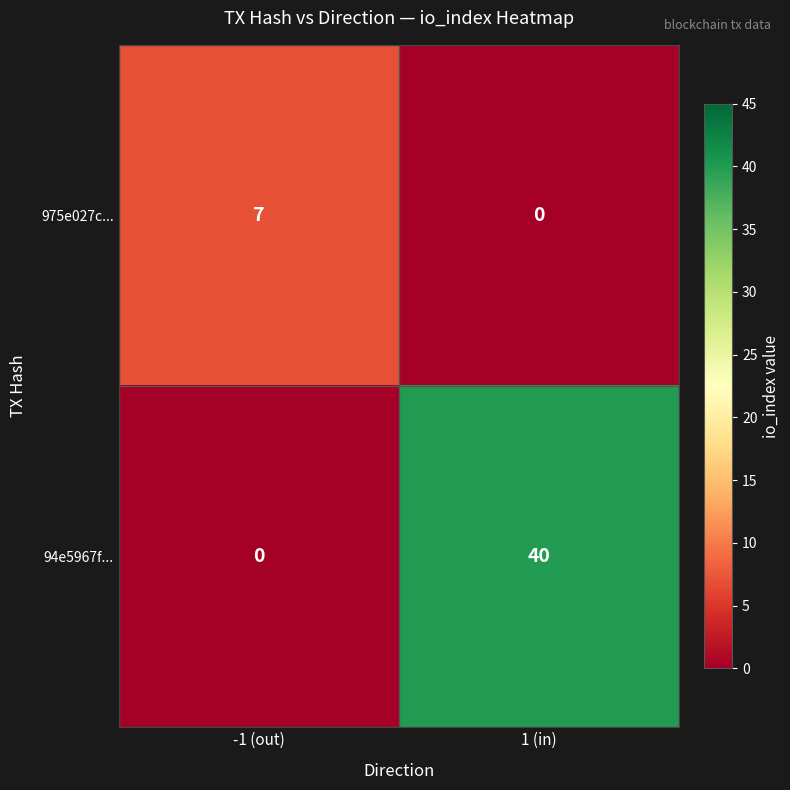

What is the sum of the 975e027c... values at -1 (out) and 1 (in)?

7